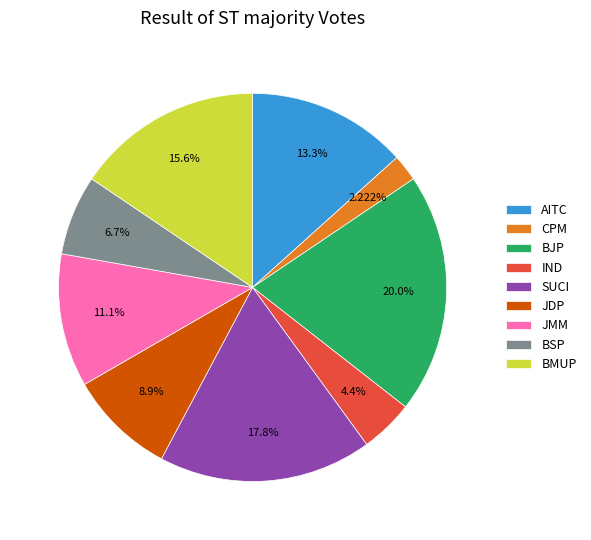

Do BJP and CPM together represent more than half of the pie?

No